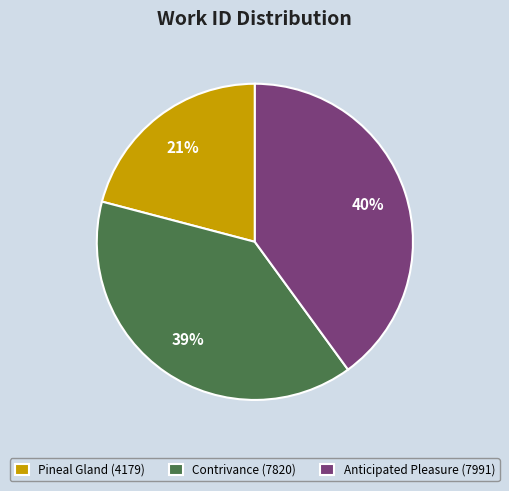

To the nearest percent, what percentage of the pie is Contrivance (7820)?

39%